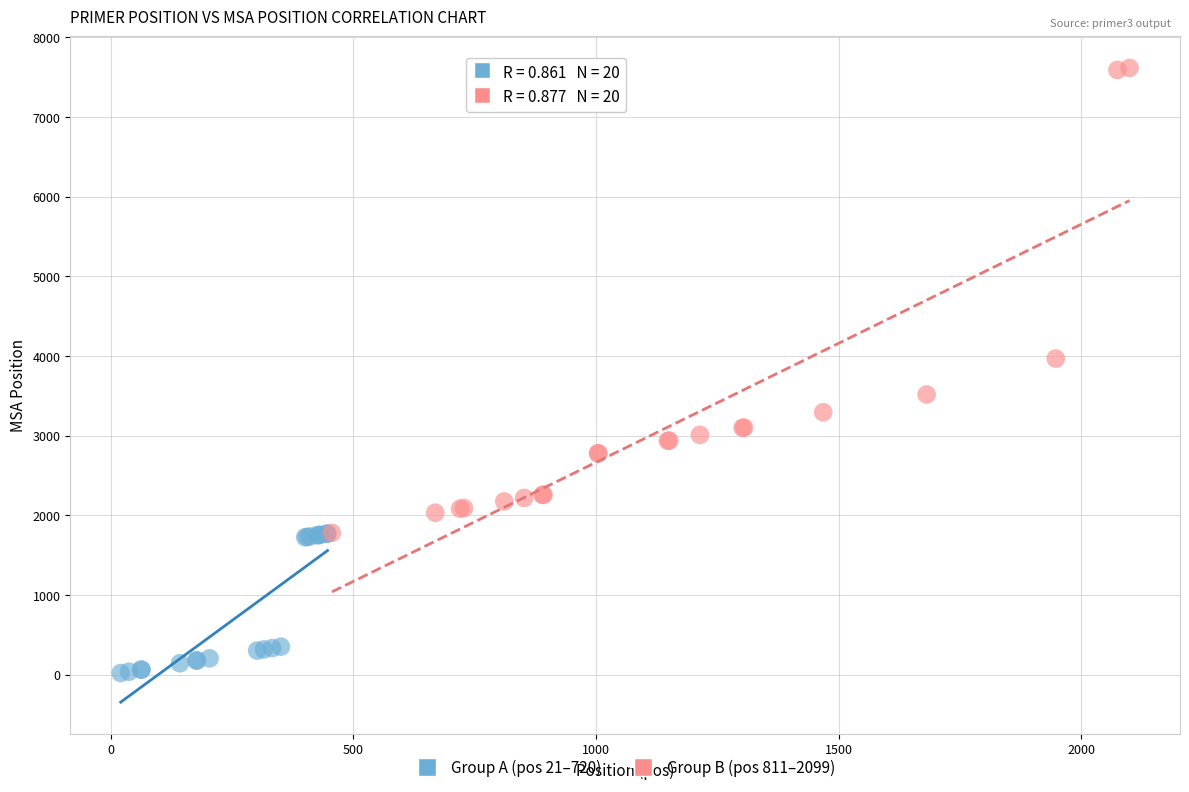

What are all the series names shown in the legend?

Group A (pos 21–720), Group B (pos 811–2099)